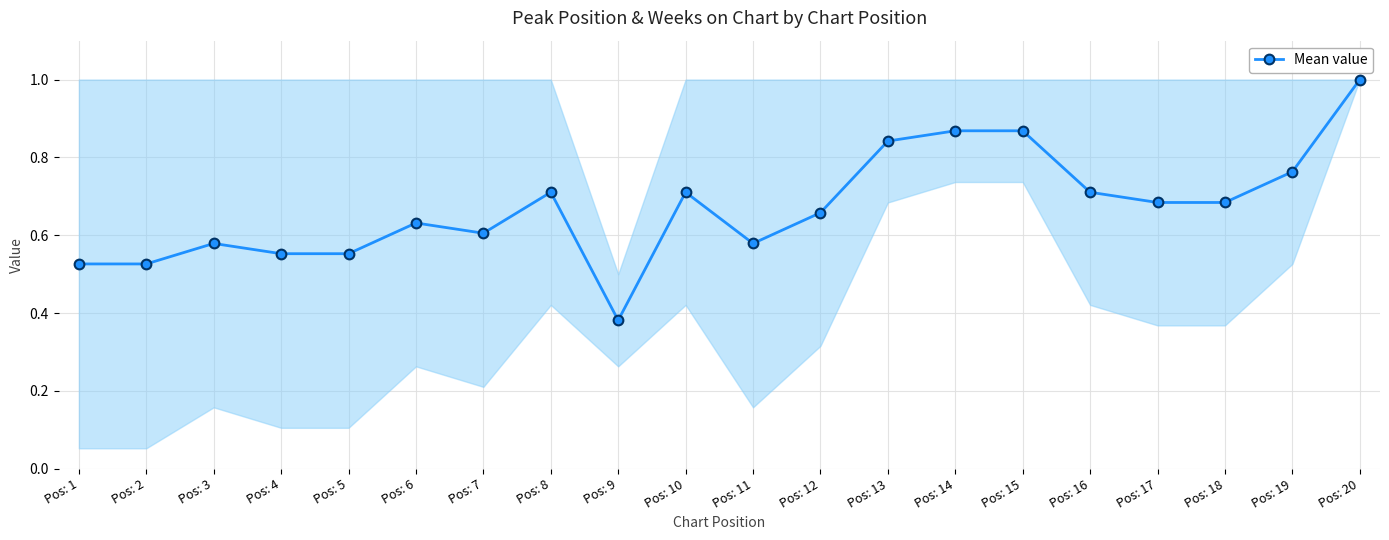

At which label is the value closest to 0?

Pos: 9